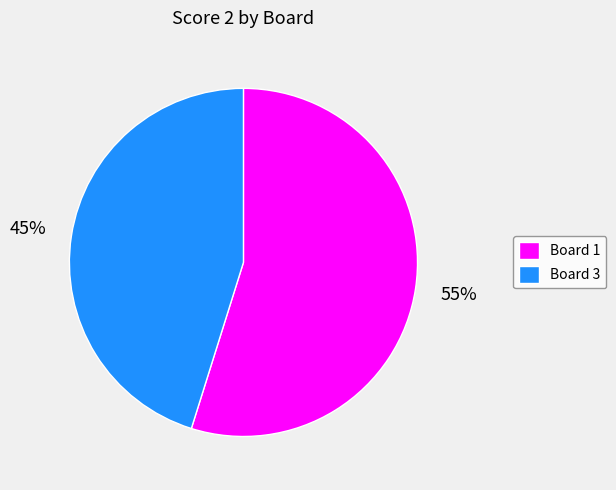

Combined, do Board 3 and Board 1 account for over 50%?

Yes